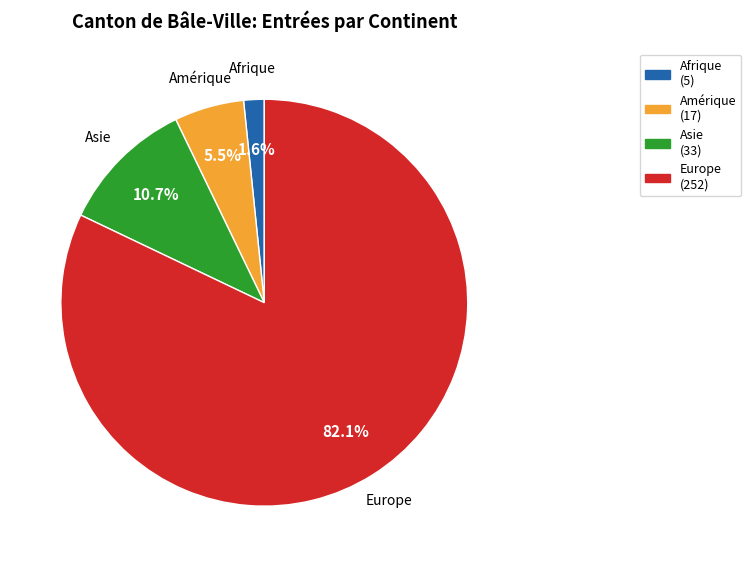

Between Asie and Afrique, which is larger?

Asie